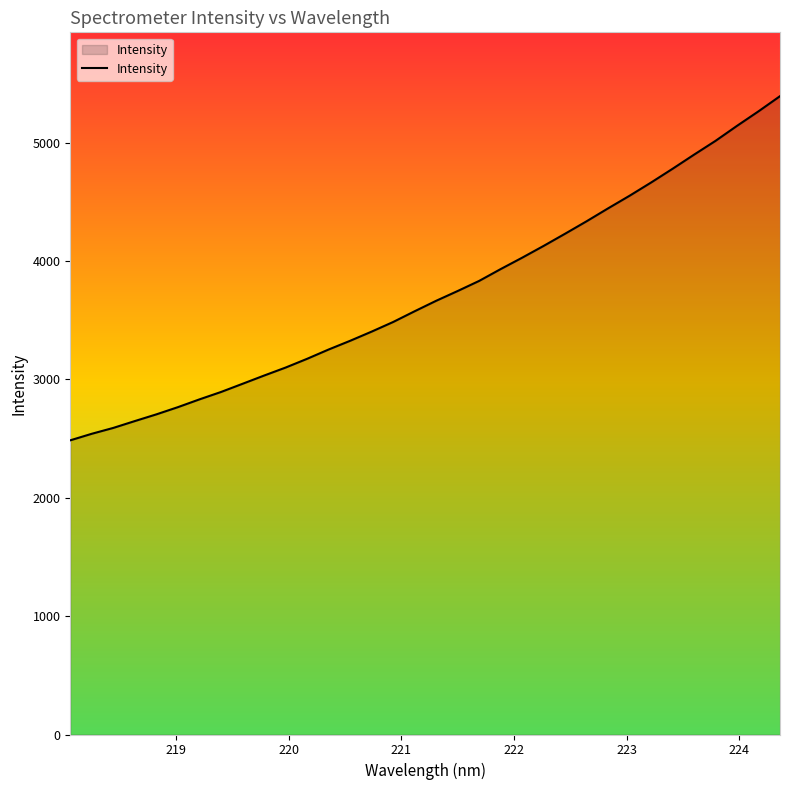

What is the difference between the maximum and minimum values?

2907.5